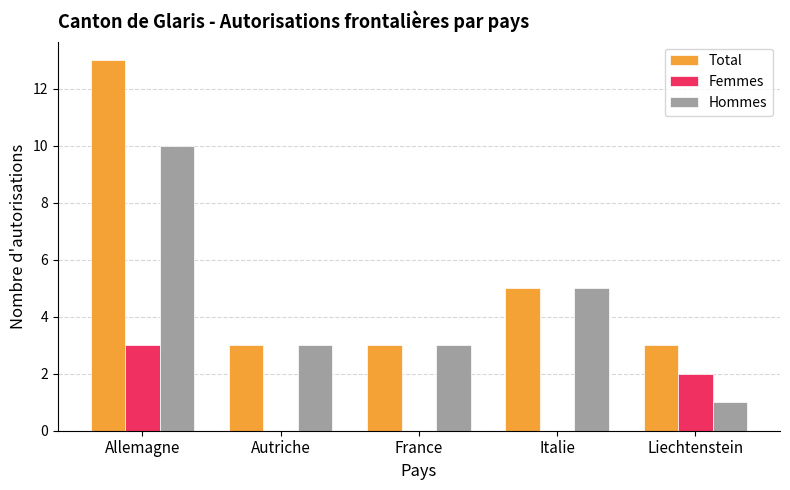

True or false: Total has a value of 5 at Italie.

True